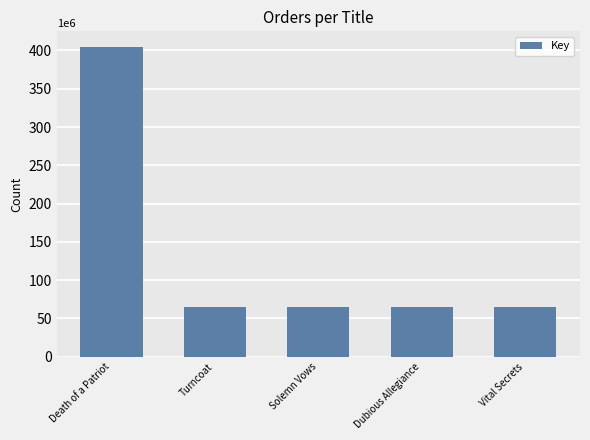

What is the change in value from Death of a Patriot to Turncoat?

-339515429